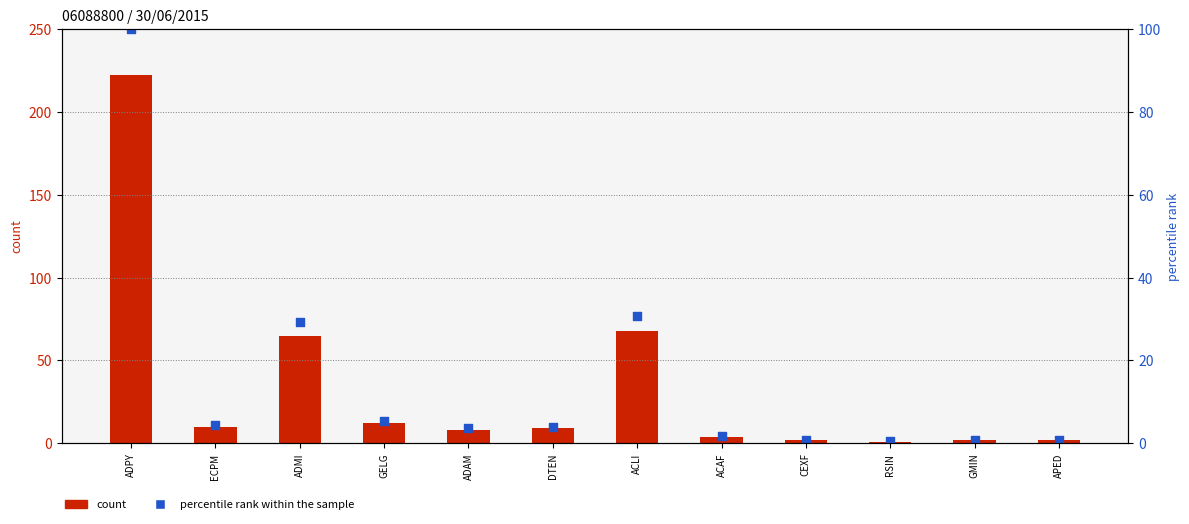

Is the value of percentile rank within the sample at GELG greater than the value of count at ACAF?

Yes